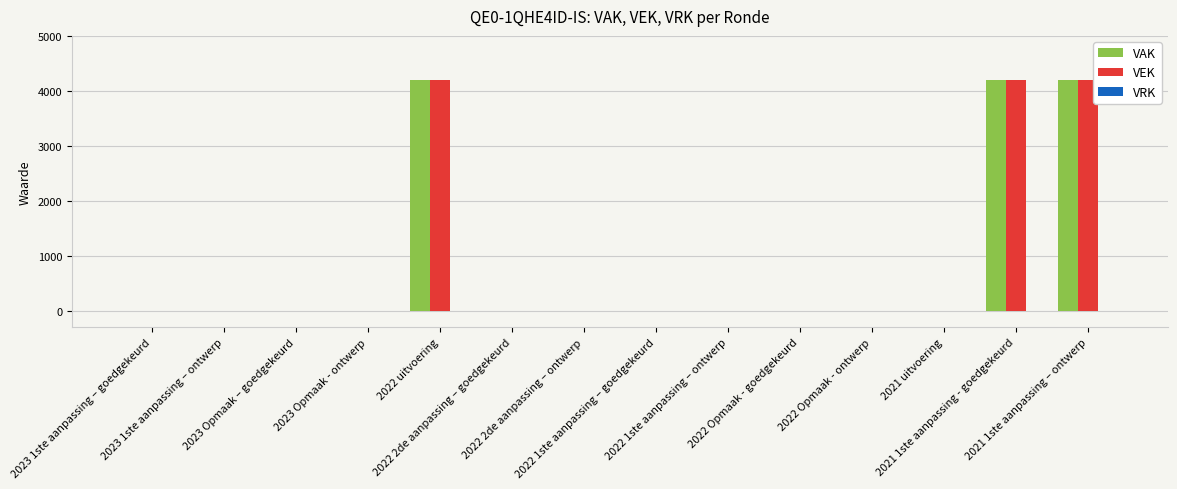

Count the number of data series in this chart.

2